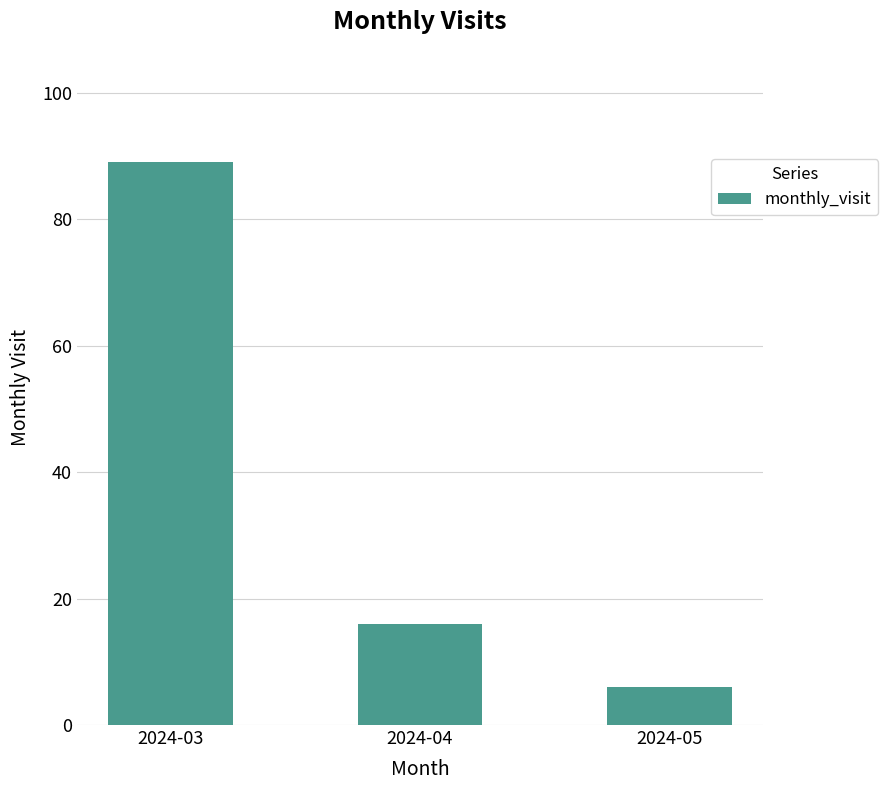

Reading left to right, transcribe all the data shown in this chart.

2024-03=89	2024-04=16	2024-05=6